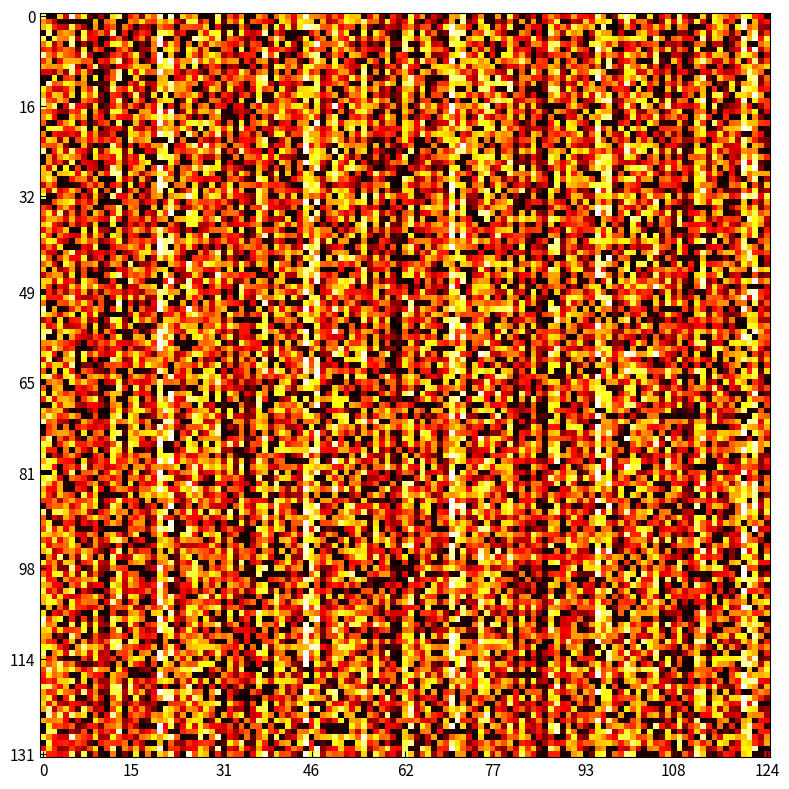

What is the minimum value shown in the chart?

17.9